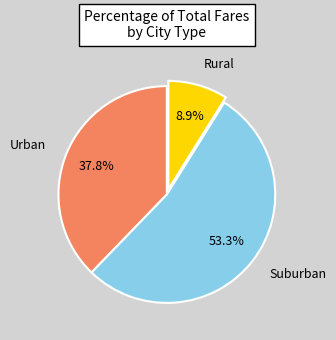

Rank the categories by value from lowest to highest.

Rural, Urban, Suburban